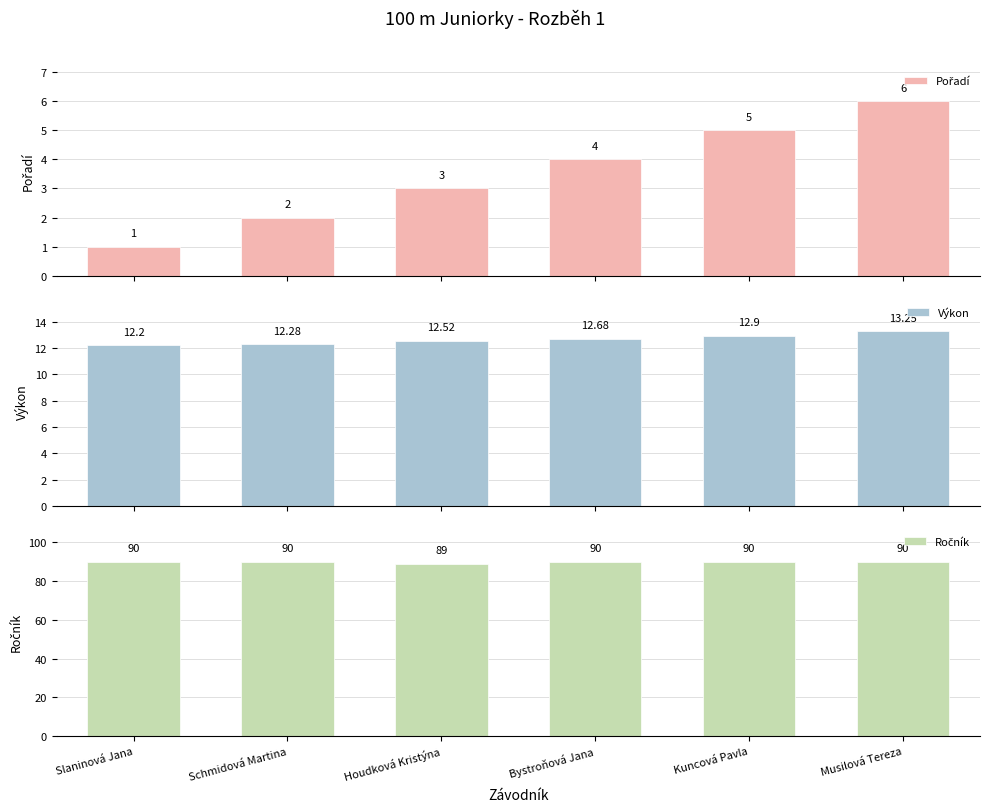

Which series has the largest total across all categories?

Ročník